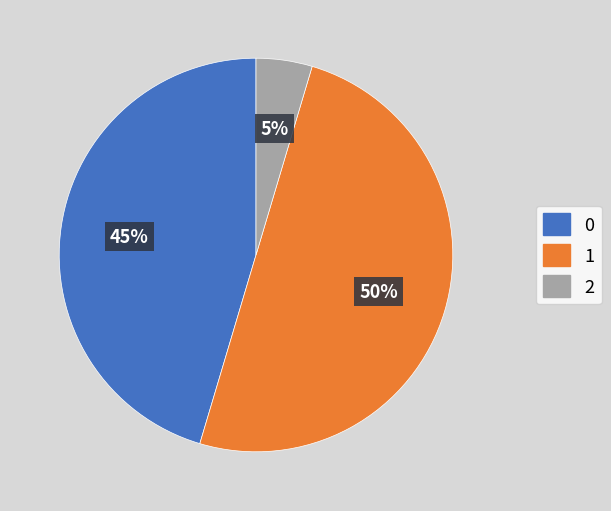

To the nearest percent, what is the average slice percentage?

33%